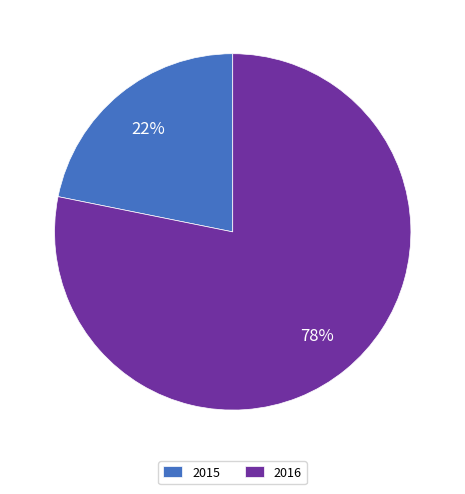

Does 2015 represent more than half of the total?

No